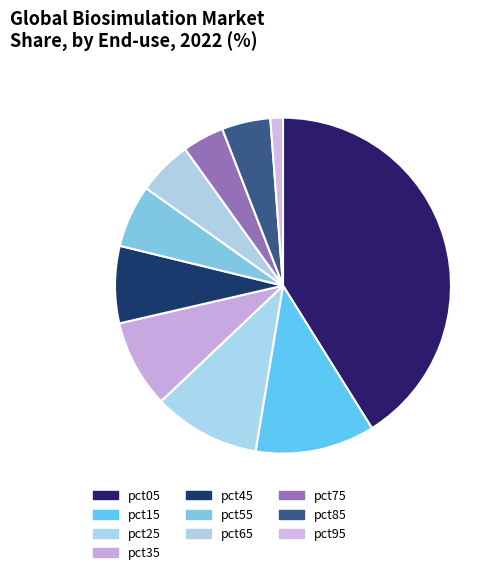

How many slices are in this pie chart?

10